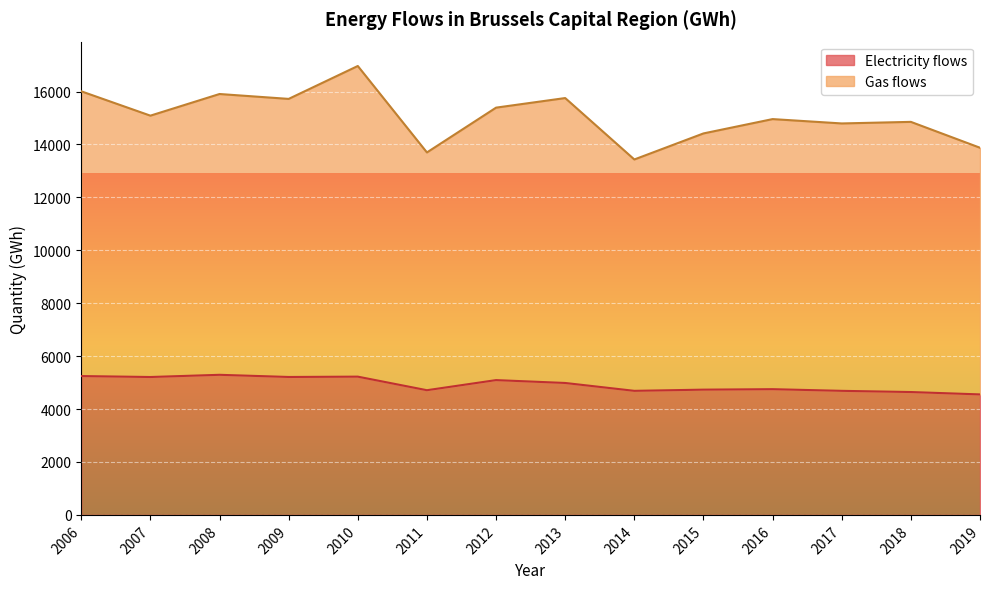

True or false: the data shows 5225.6 at 2010.

True